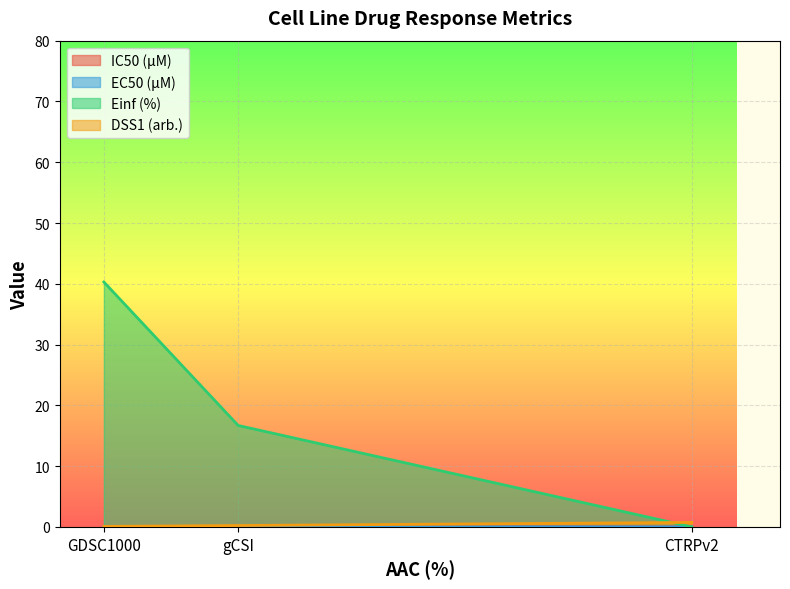

What is the label of the 1st point from the right?

CTRPv2